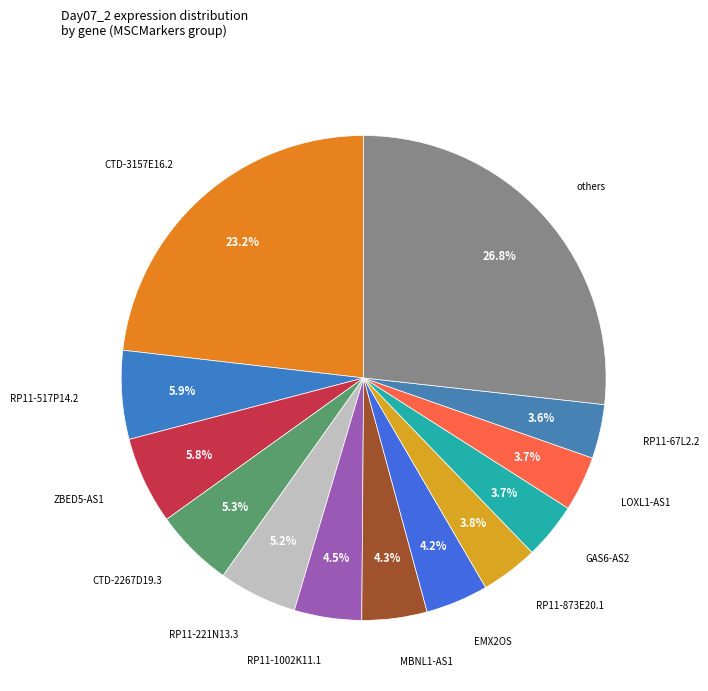

Count the number of slices in the pie.

13